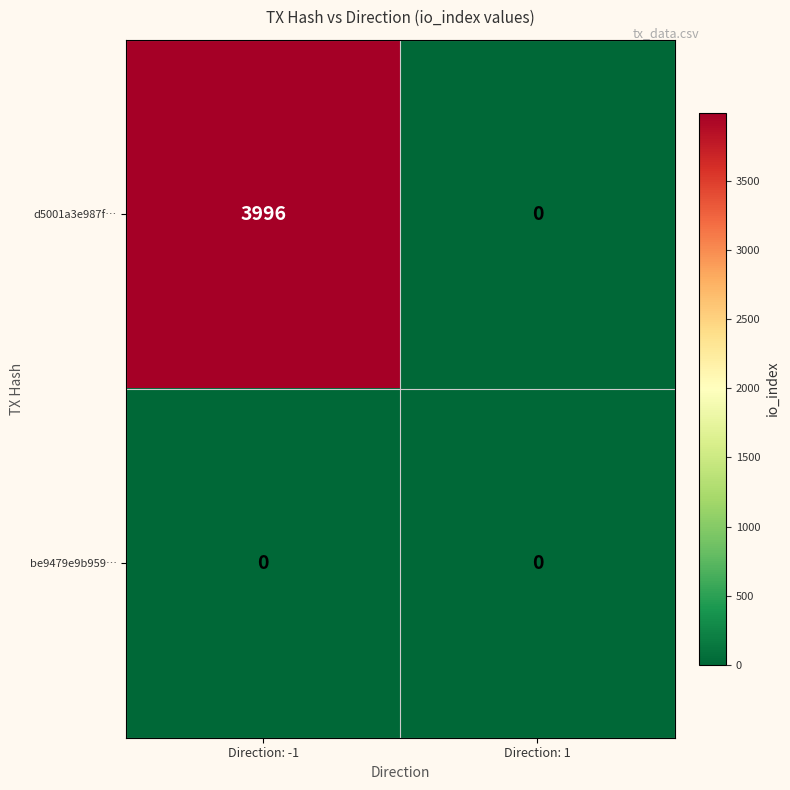

Which series has the largest total across all categories?

d5001a3e987f…